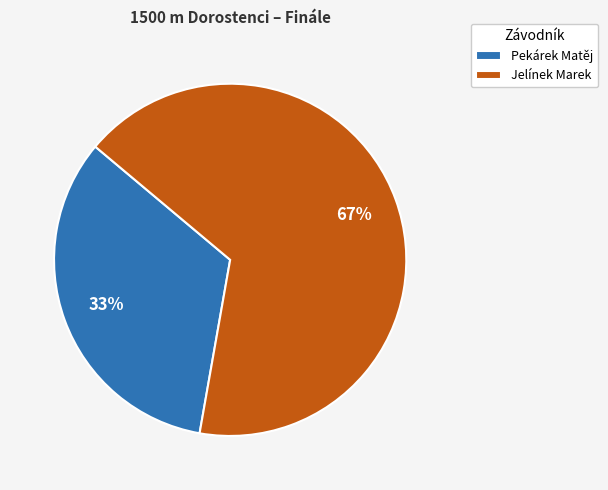

True or false: Pekárek Matěj accounts for 33% of the total.

True